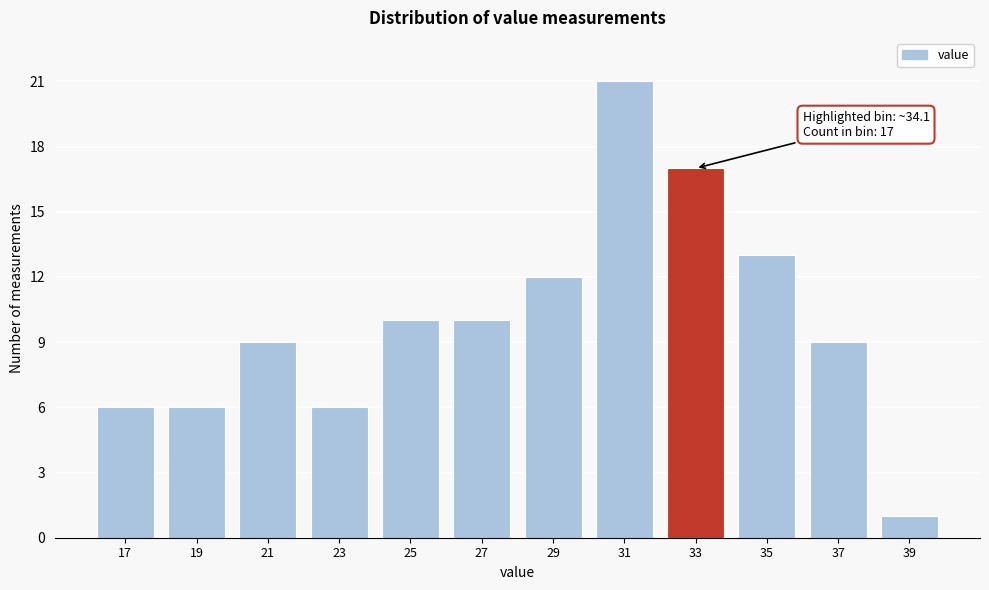

Reading left to right, transcribe all the data shown in this chart.

6	6	9	6	10	10	12	21	17	13	9	1